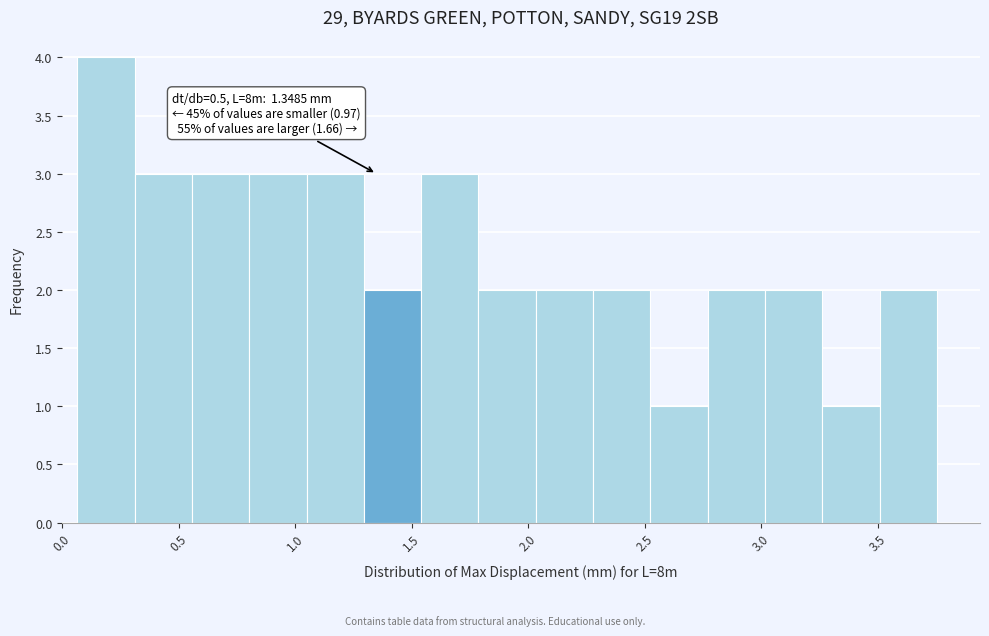

Over which range of the x-axis is the bar tallest?

0.05 to 0.30